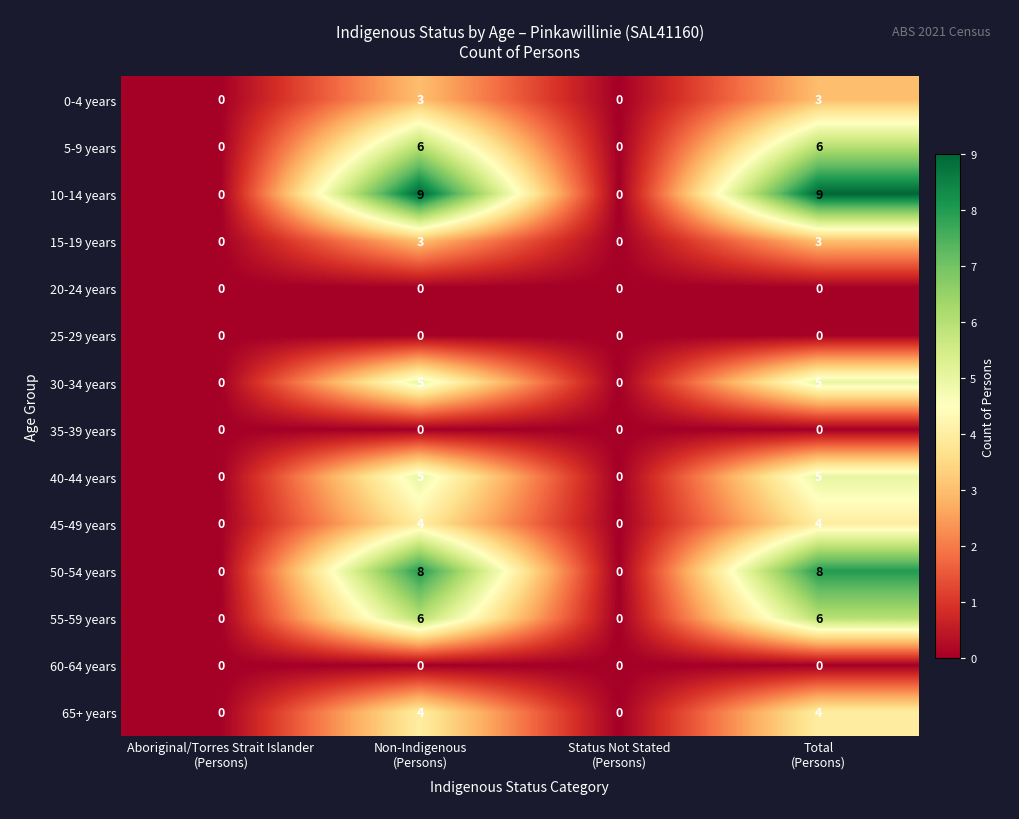

What is the difference between the second highest and minimum values in the 65+ years series?

4